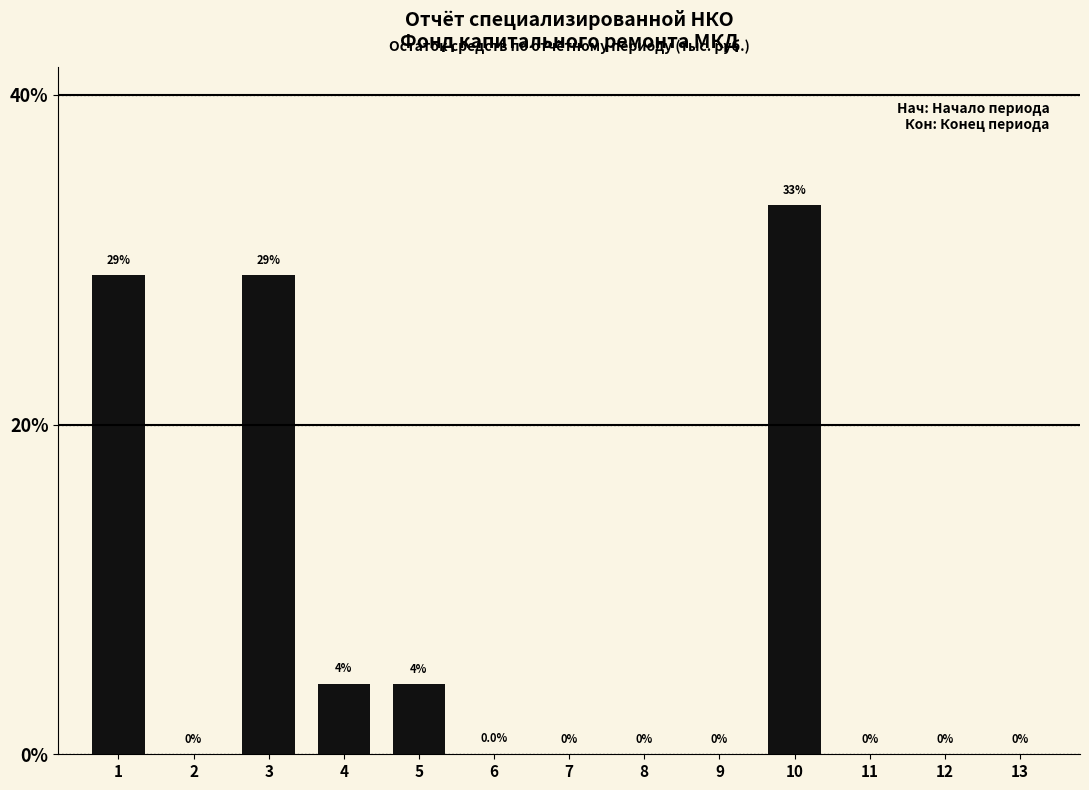

The chart shows a value of 6.5 at 4. True or false?

False